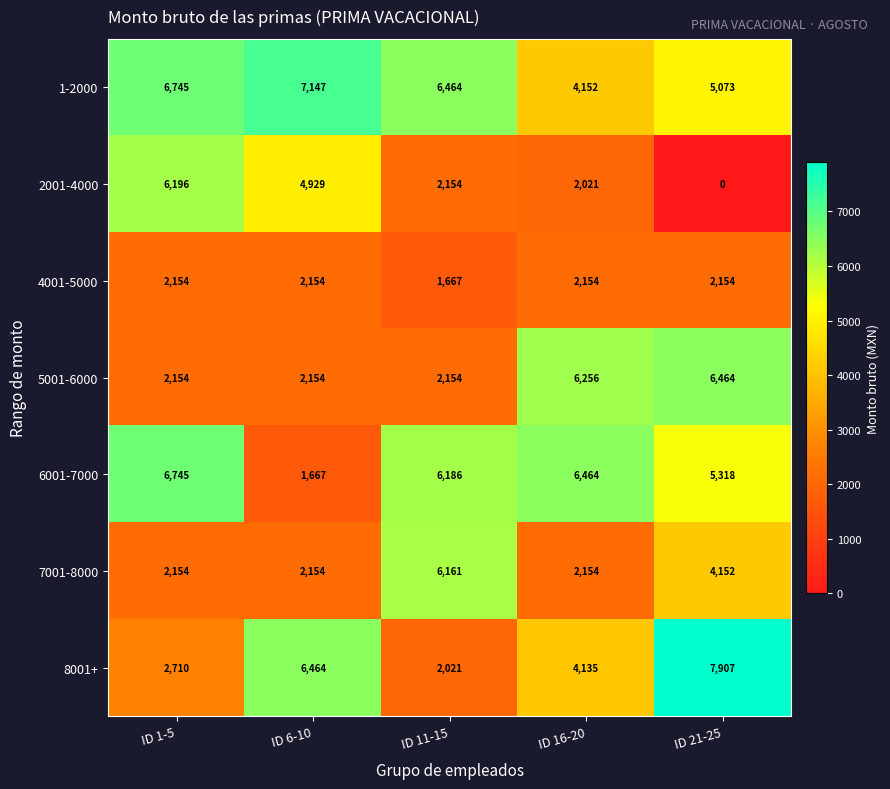

Which category has the highest value in the 8001+ series?

ID 21-25